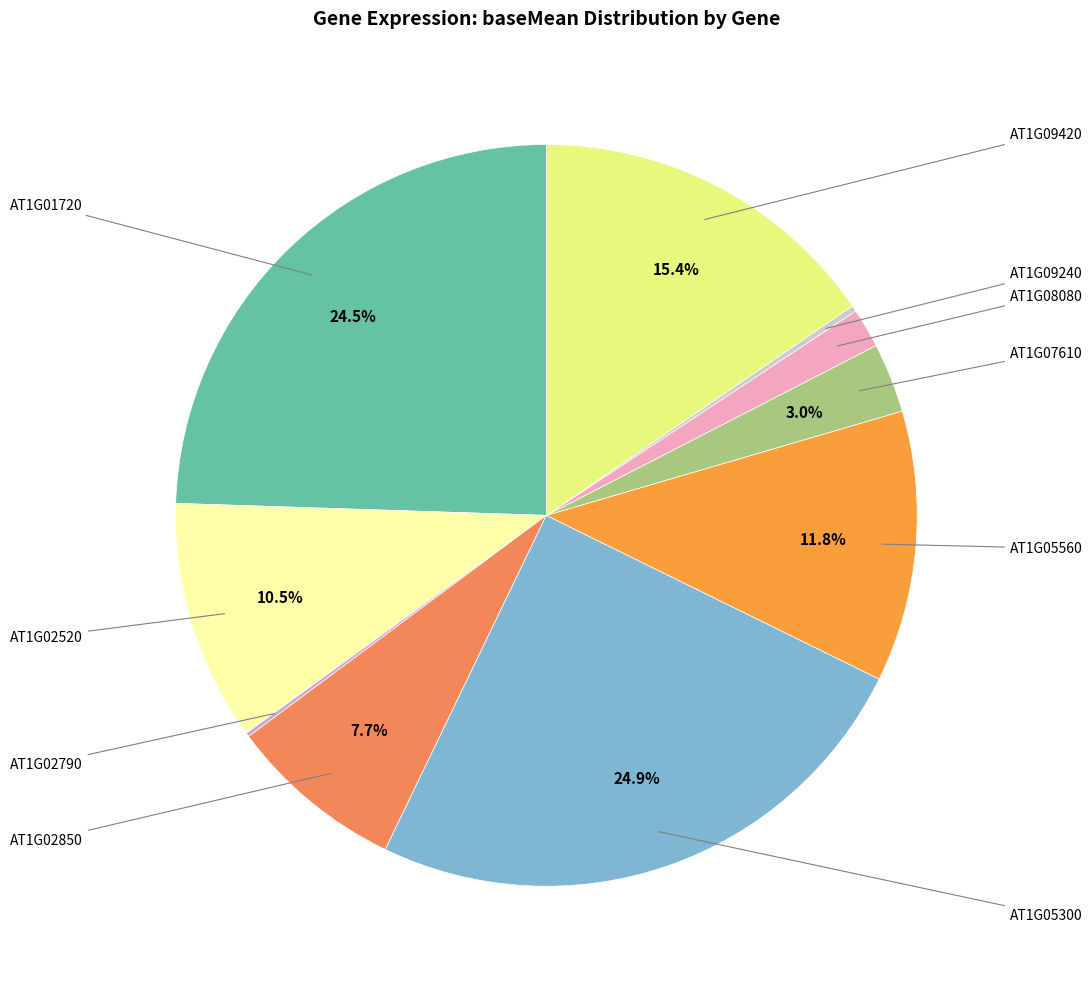

What is the smallest slice in the pie chart?

AT1G02790